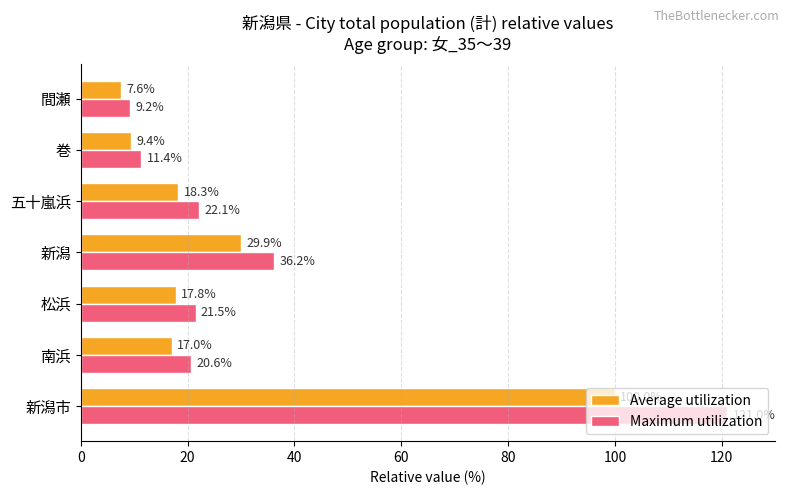

How many data points in Average utilization are less than 17?

2